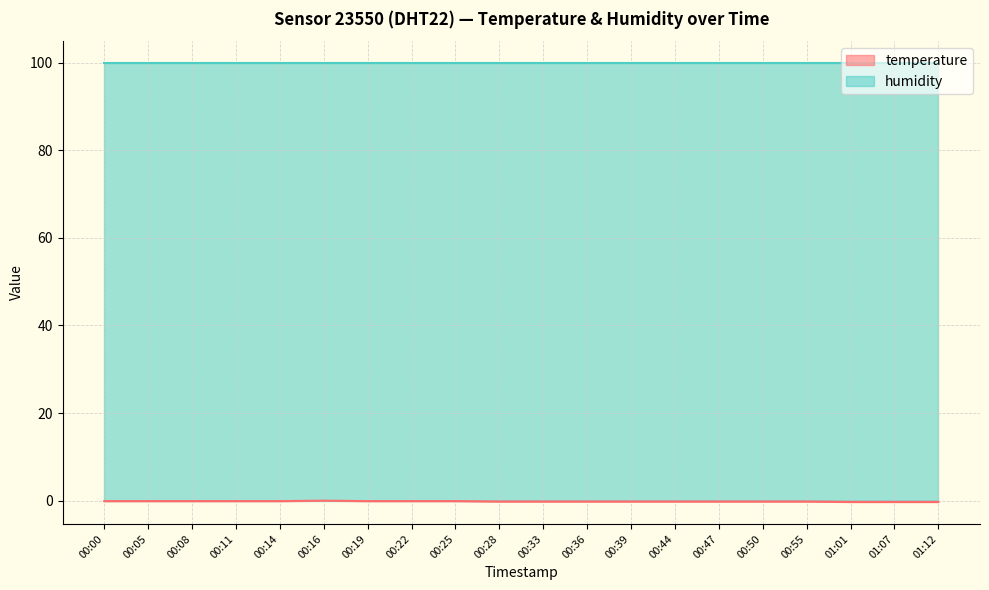

Is it true that humidity equals 99.9 at 00:47?

True